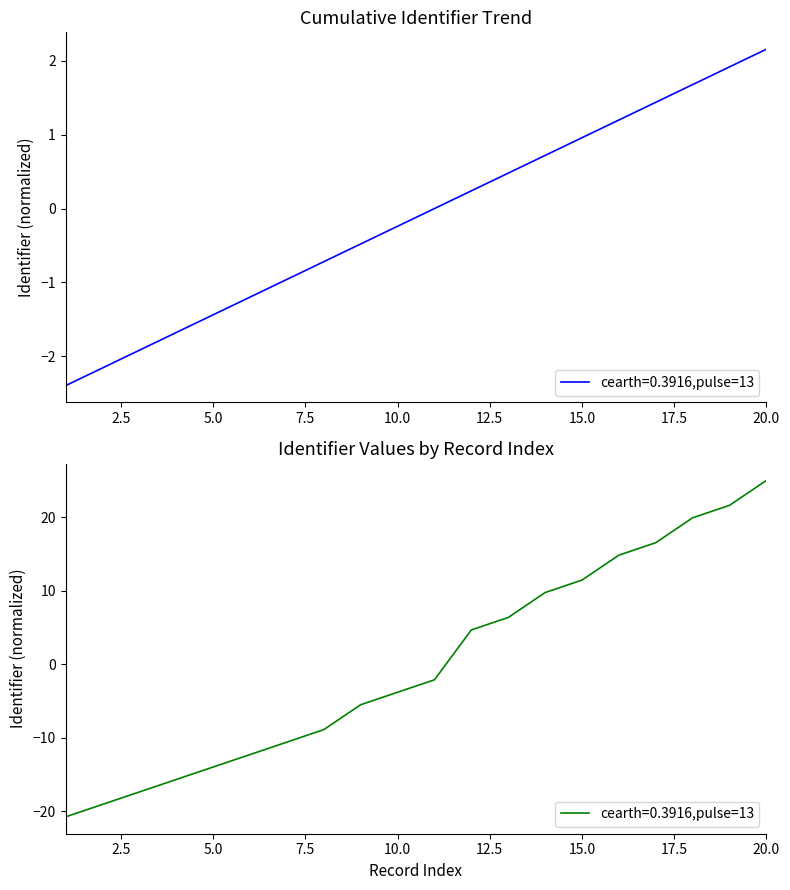

What is the smallest value displayed?

-20.8